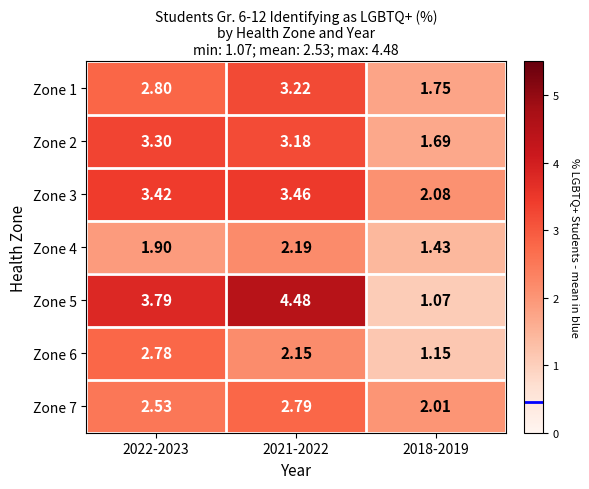

What is the minimum value shown in the chart?

1.1